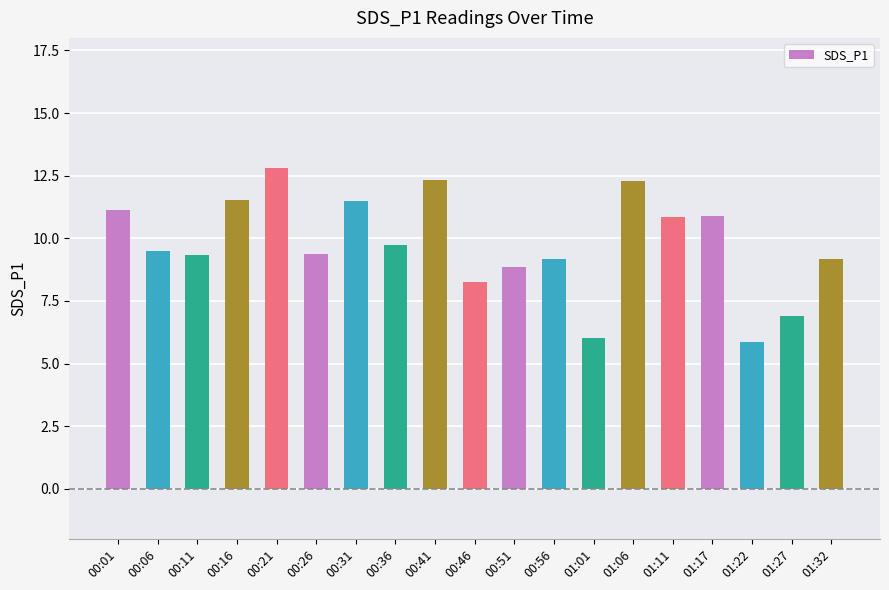

What is the maximum value shown in the chart?

12.8